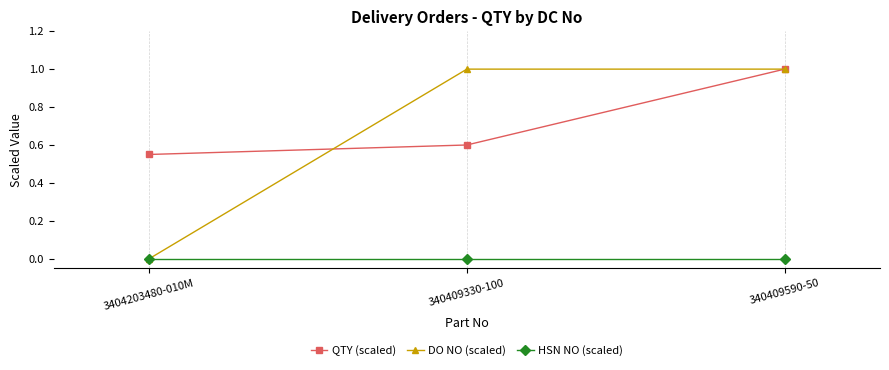

Between 340409330-100 and 340409590-50, which series saw the biggest shift?

QTY (scaled)